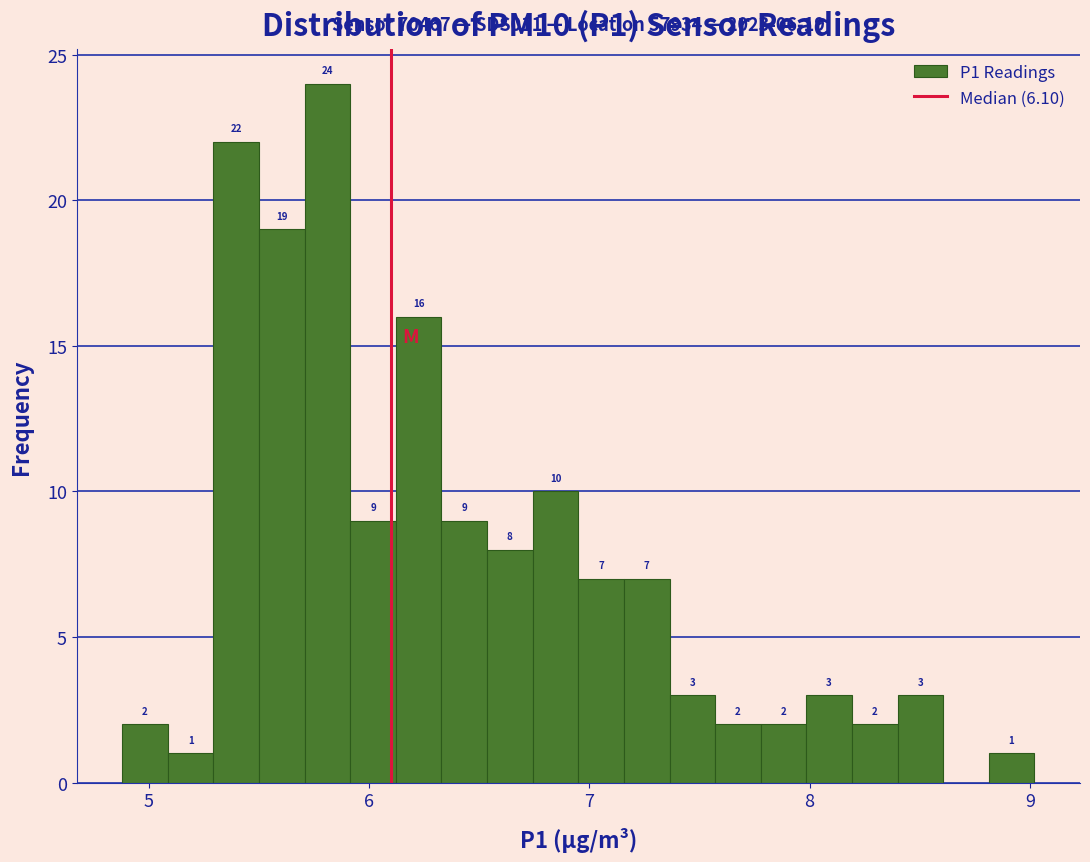

Read against the x-axis, roughly where is the centre of the tallest bar?

5.8